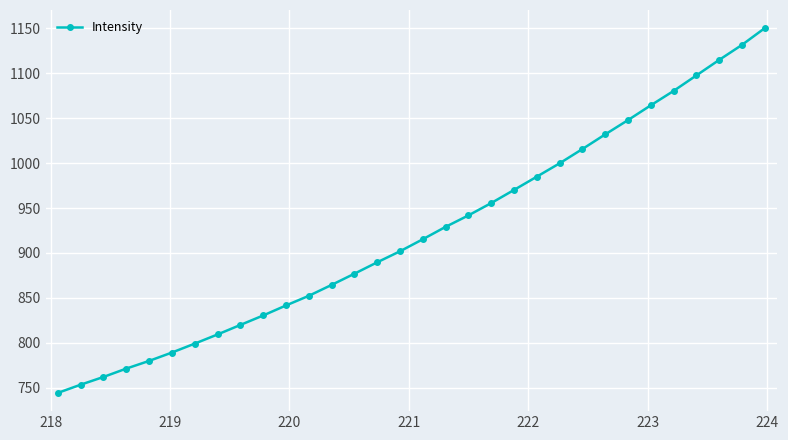

How many lines are shown in the chart?

1